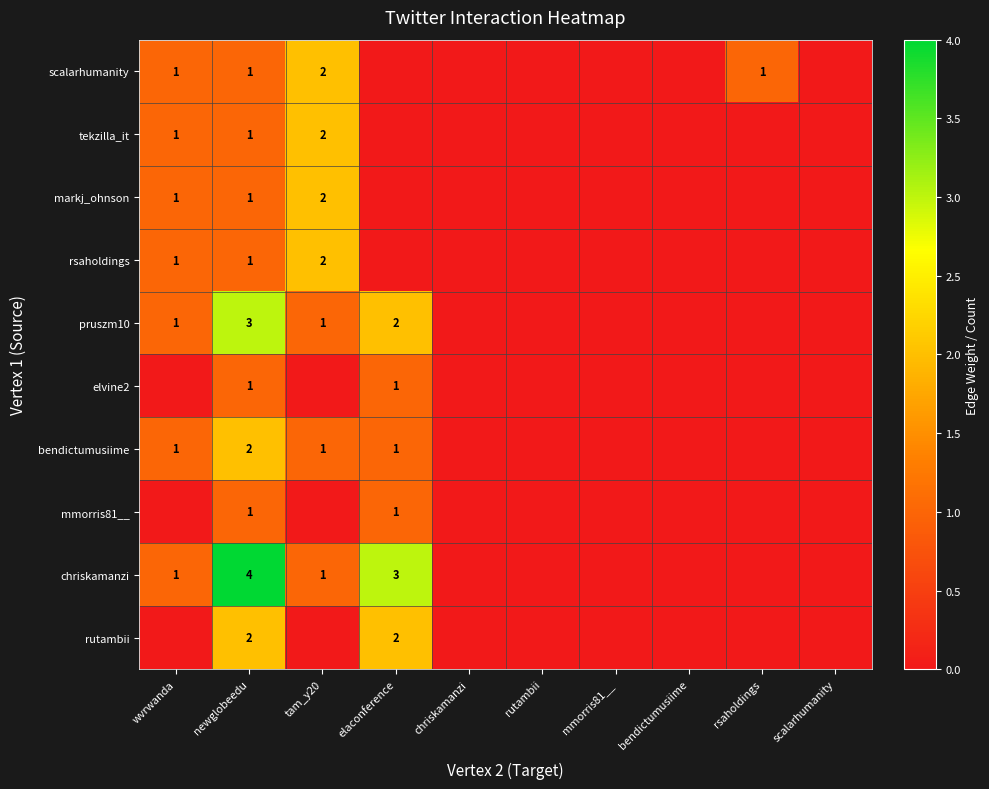

The tekzilla_it series shows 1 at wvrwanda. True or false?

True